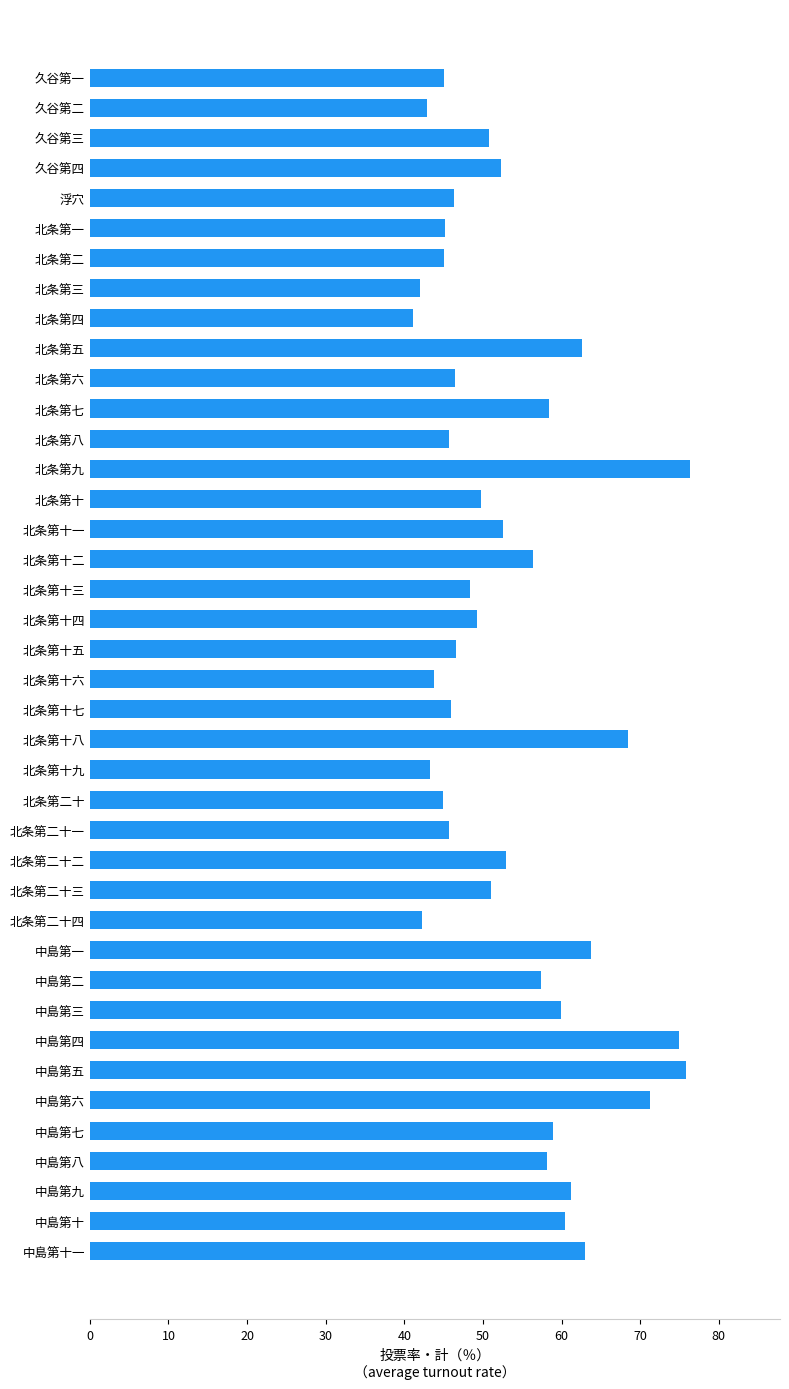

What is the difference between the values at 久谷第四 and 北条第十七?

6.3